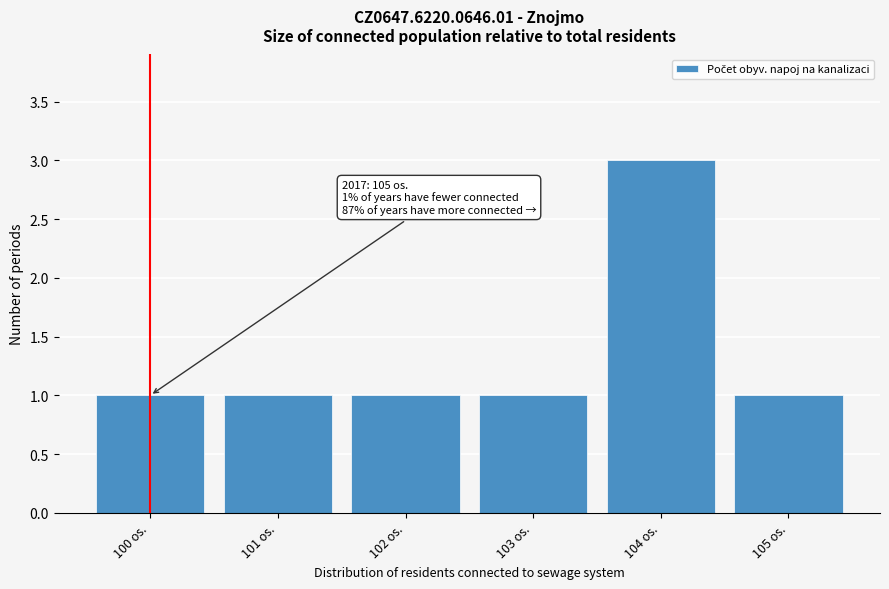

Reading right to left, extract all data points from this chart.

1	3	1	1	1	1